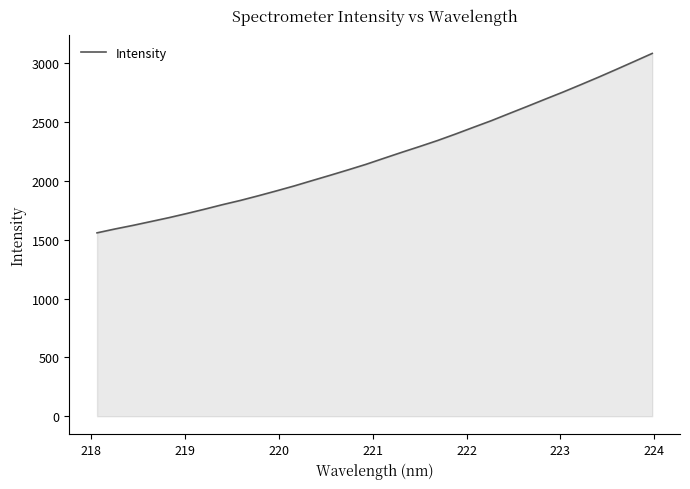

What is the difference between the second highest and minimum values?

1457.5